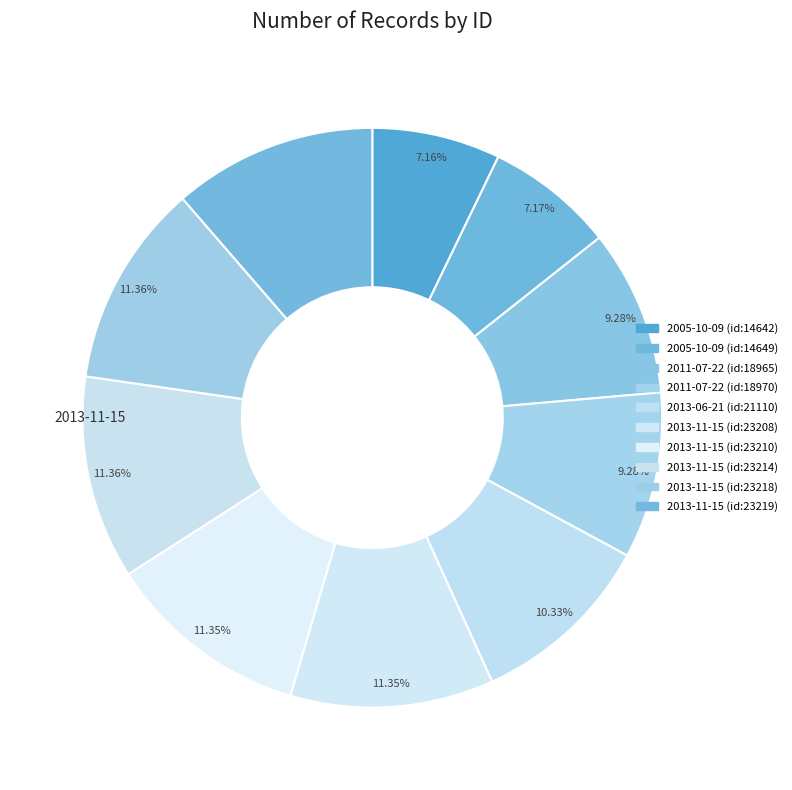

To the nearest percent, what portion does 2005-10-09 (id:14642) represent?

7%